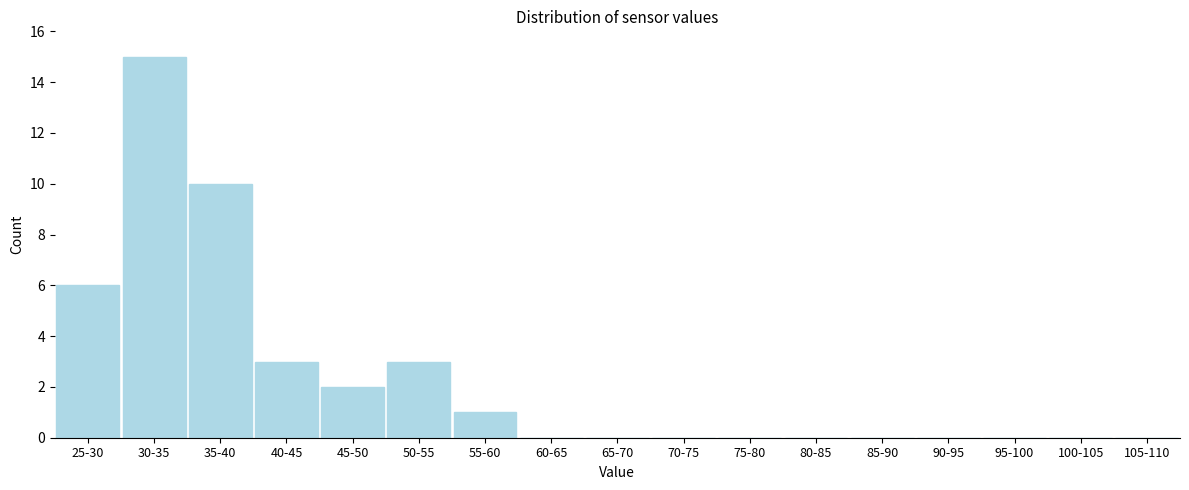

Reading left to right, list all the values displayed in this chart.

25-30=6	30-35=15	35-40=10	40-45=3	45-50=2	50-55=3	55-60=1	60-65=0	65-70=0	70-75=0	75-80=0	80-85=0	85-90=0	90-95=0	95-100=0	100-105=0	105-110=0